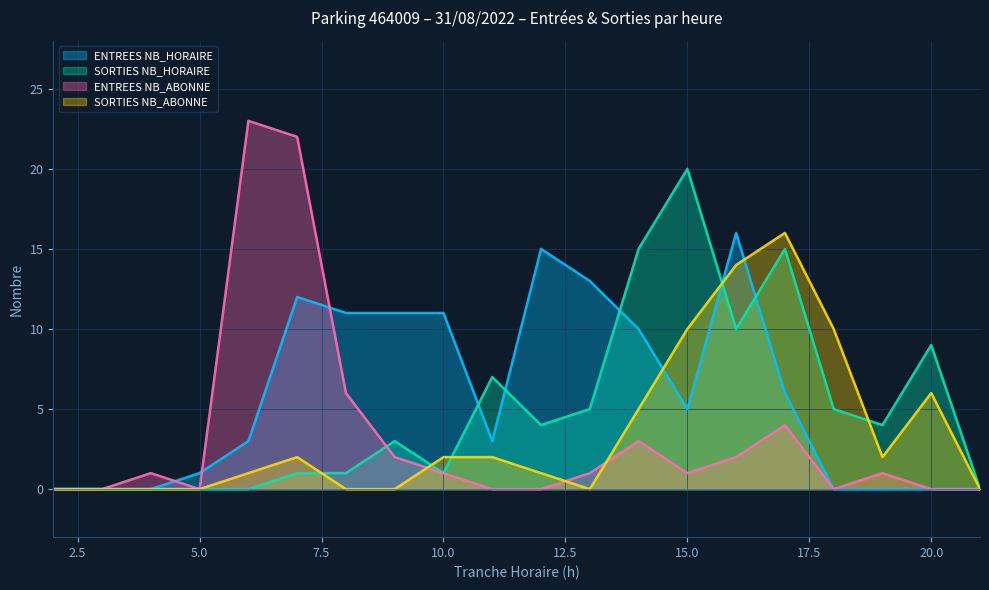

True or false: SORTIES NB_HORAIRE and ENTREES NB_ABONNE intersect in this chart.

True